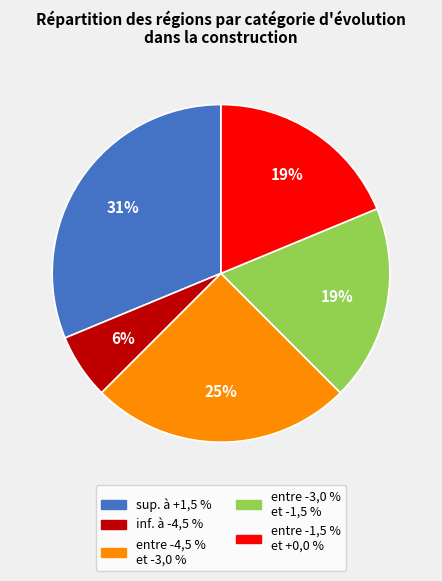

Does any single category account for the majority?

No